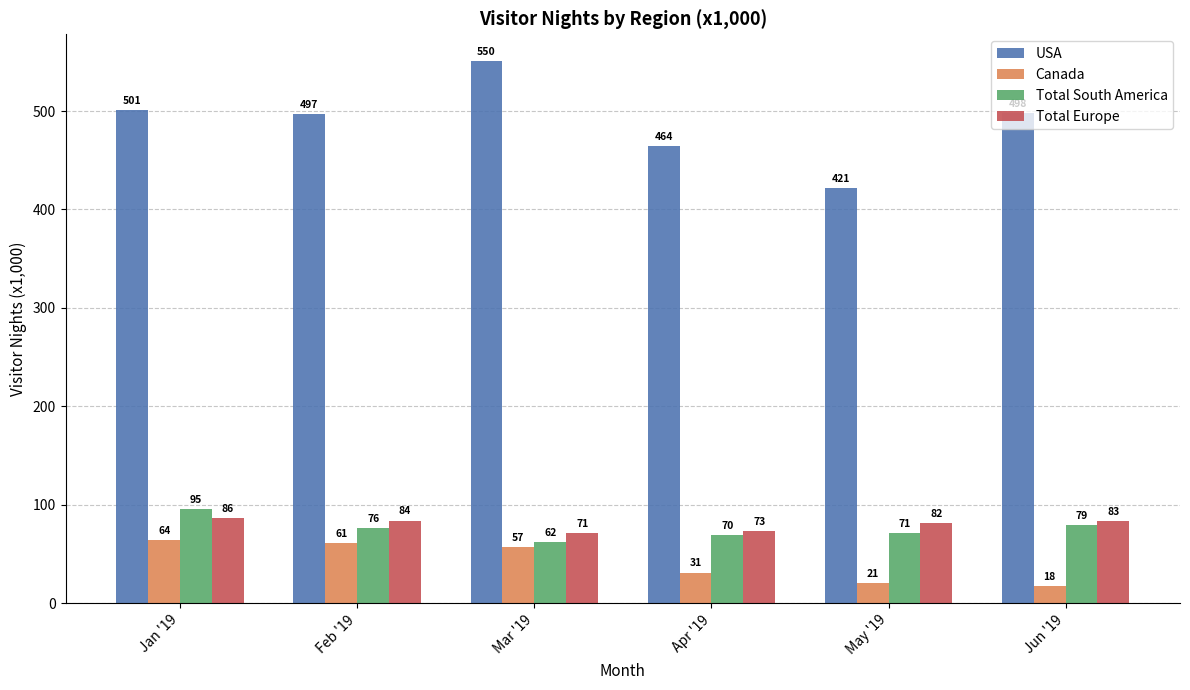

What is the difference between the maximum and minimum values in the USA series?

129.1